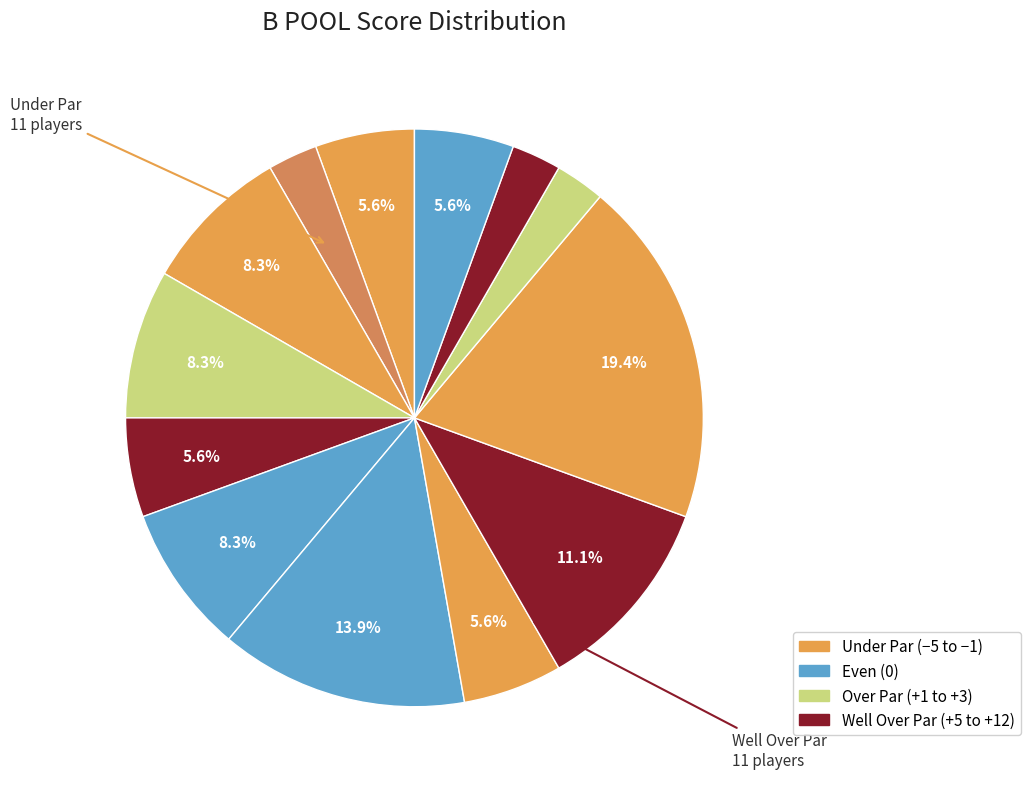

Count the number of slices in the pie.

13